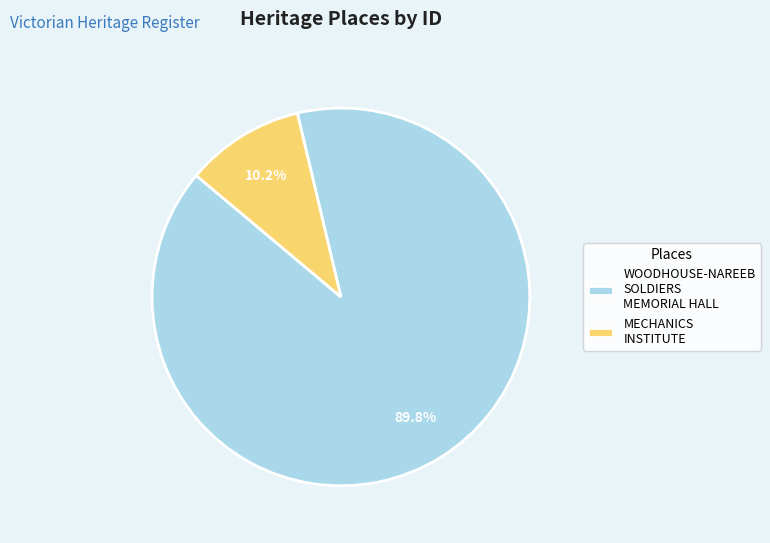

The WOODHOUSE-NAREEB SOLDIERS MEMORIAL HALL slice represents 90% of the pie. True or false?

True